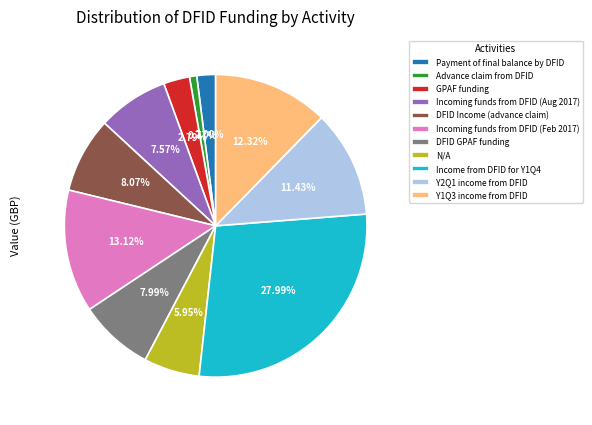

The N/A slice represents 1% of the pie. True or false?

False